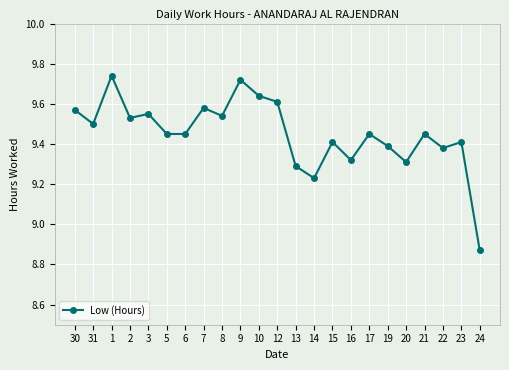

What is the sum of all values?

217.4